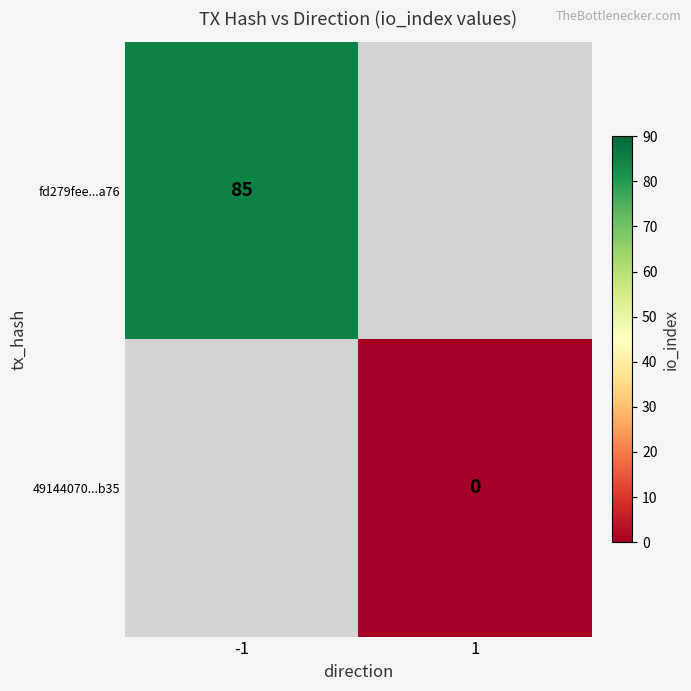

The fd279fee...a76 series shows 31 at -1. True or false?

False